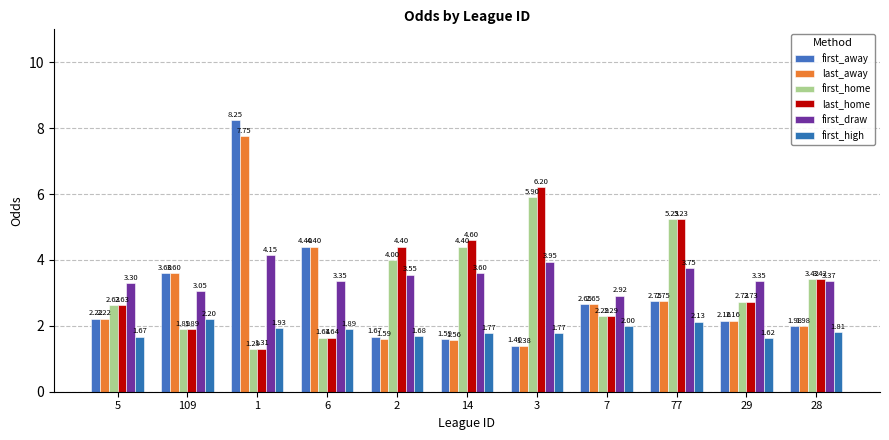

How many values in the first_home series exceed 2?

8